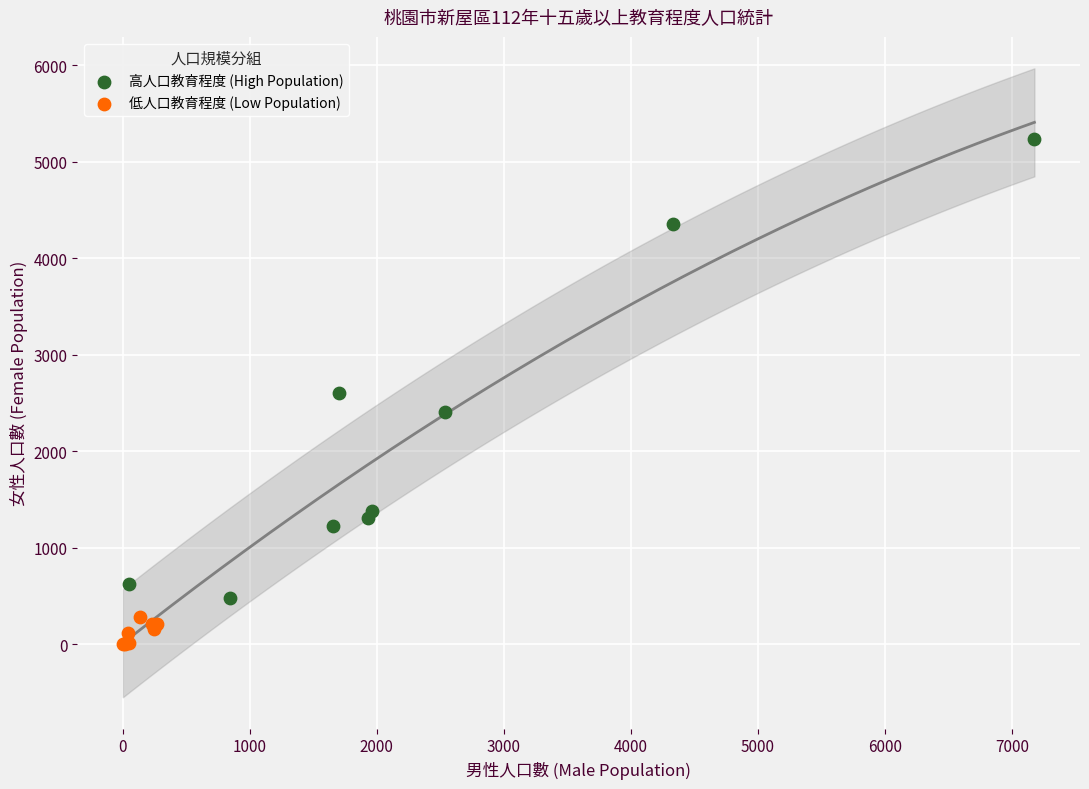

Which series contains the highest Y value?

高人口教育程度 (High Population)